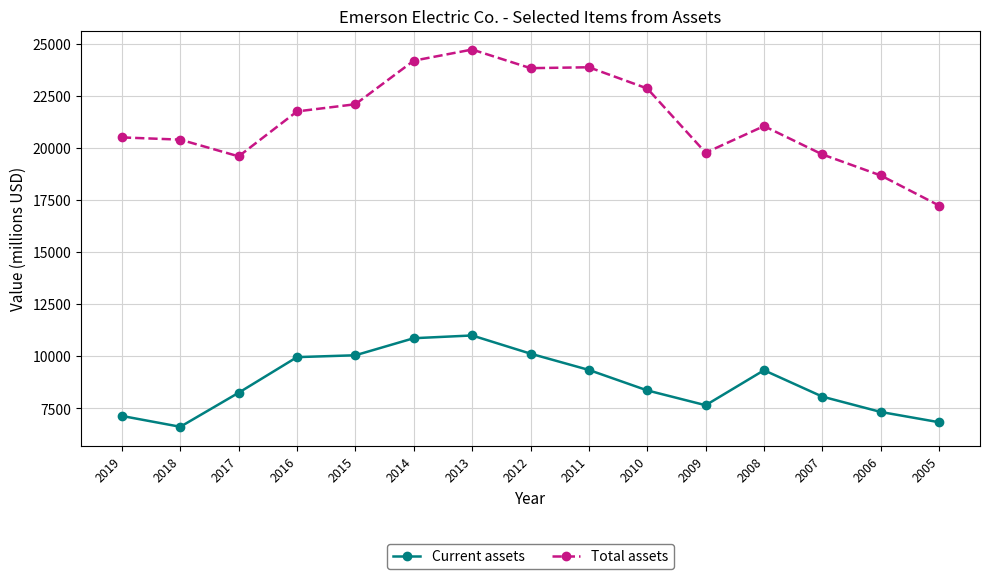

What is the difference between the second highest and minimum values in the Current assets series?

4248